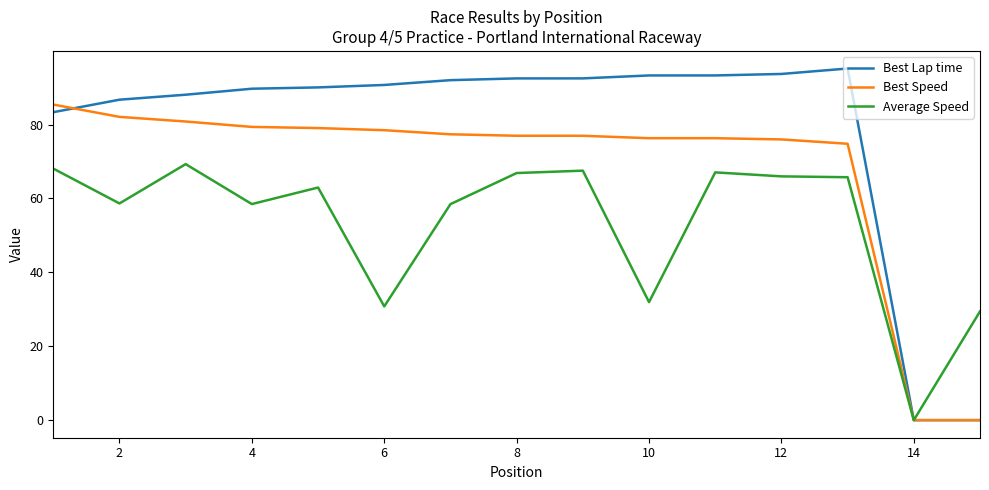

List the series in order of their overall mean, highest first.

Best Lap time, Best Speed, Average Speed